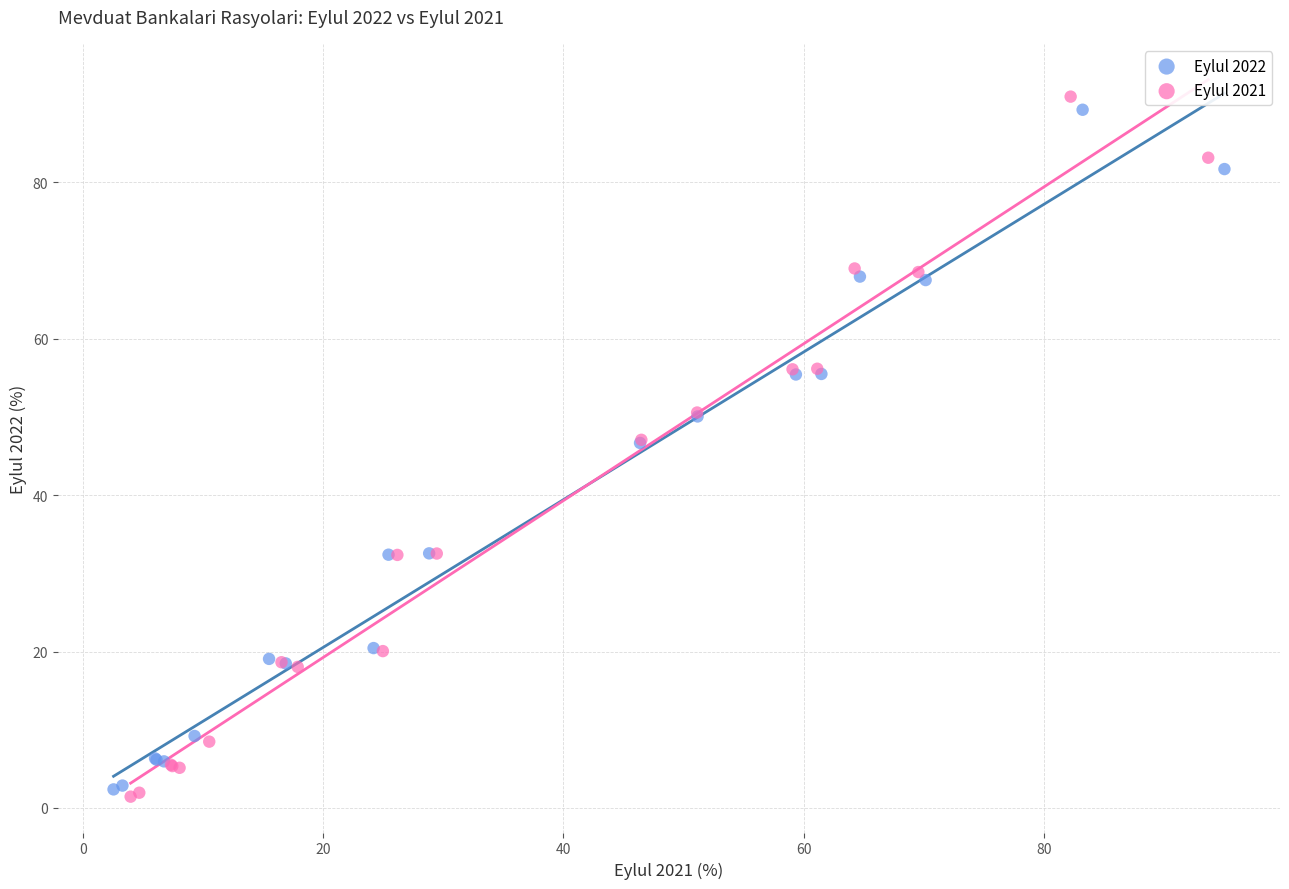

Which series contains the lowest Y value?

Eylul 2021